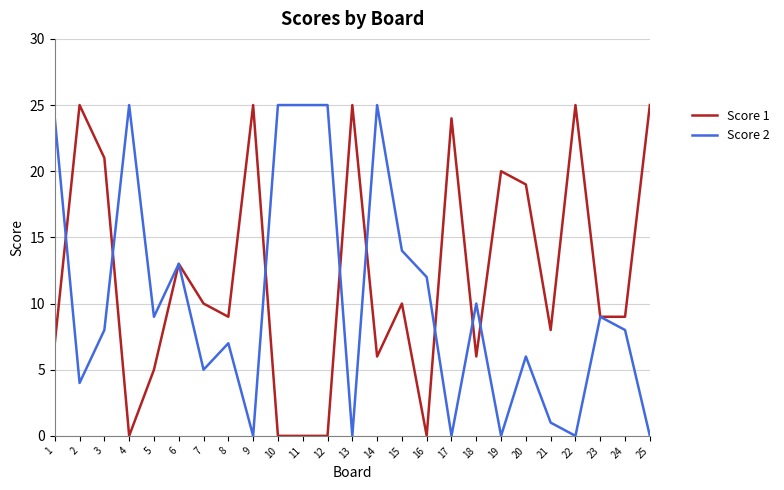

Which series changed the most between 1 and 24?

Score 2